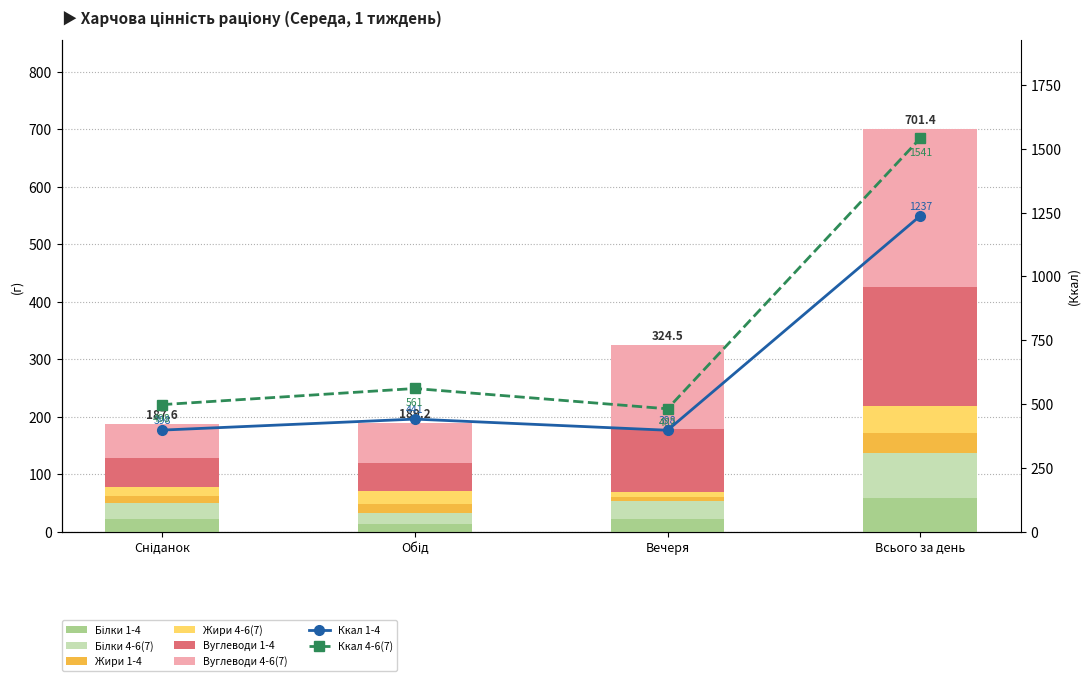

At which category does the chart reach its peak across all series?

Всього за день